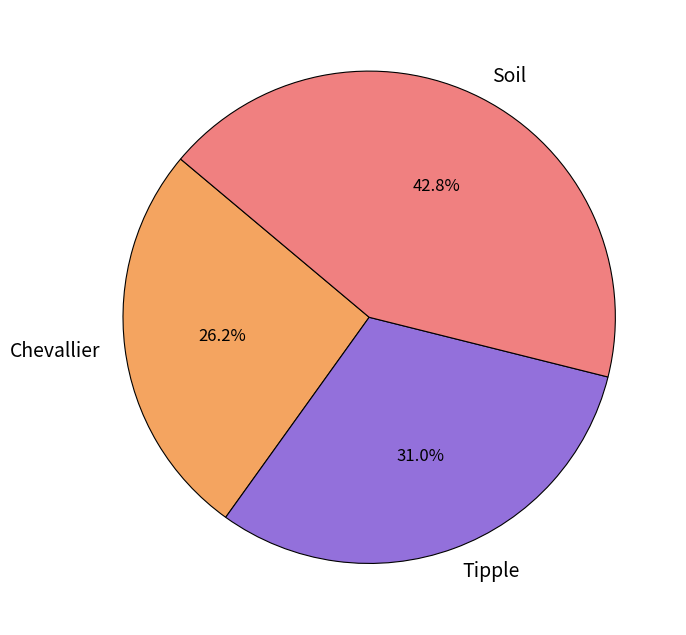

To the nearest percent, what portion does Tipple represent?

31%